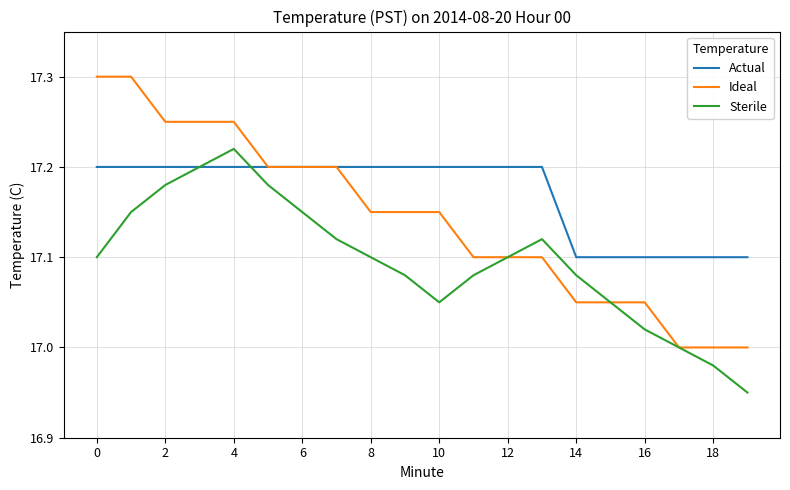

Which series has the largest total across all categories?

Actual